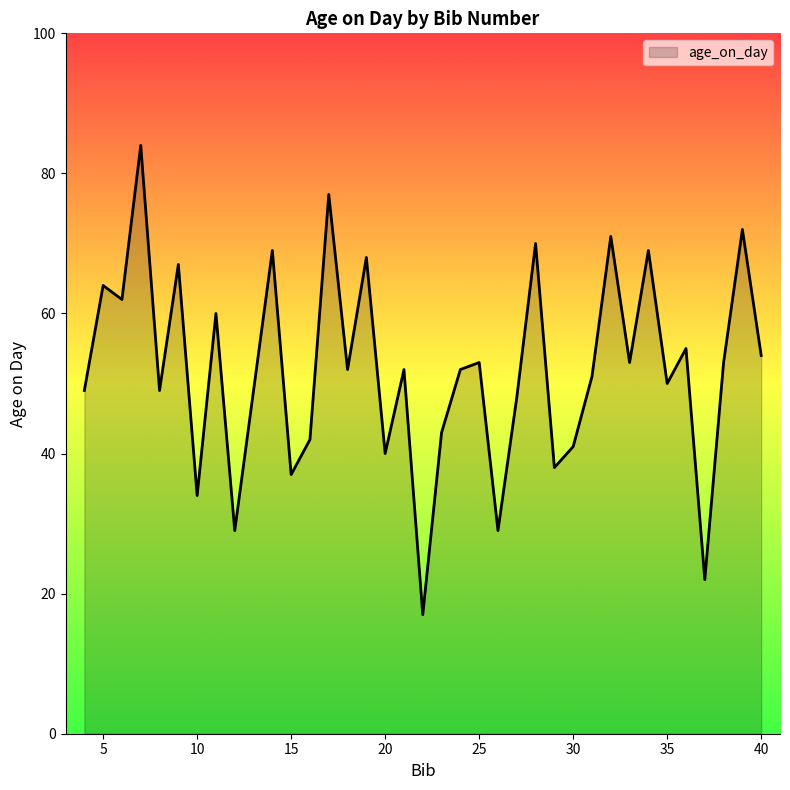

What is the sum of all values?

1876